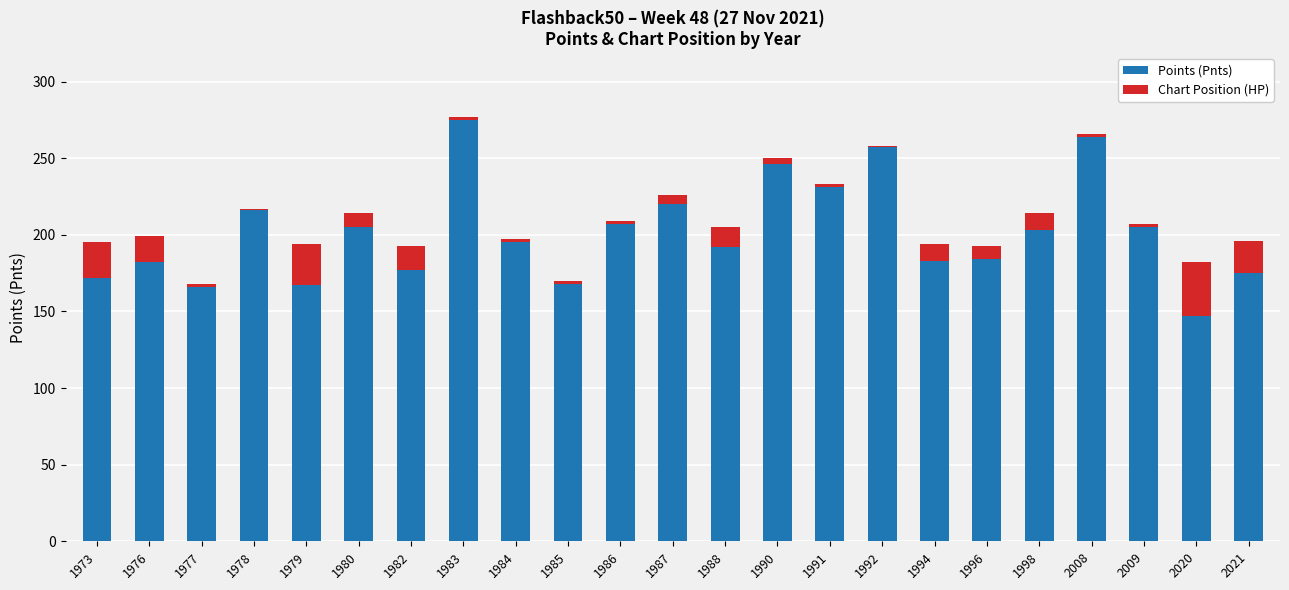

What is the difference between the second highest and second lowest values in the Points (Pnts) series?

98